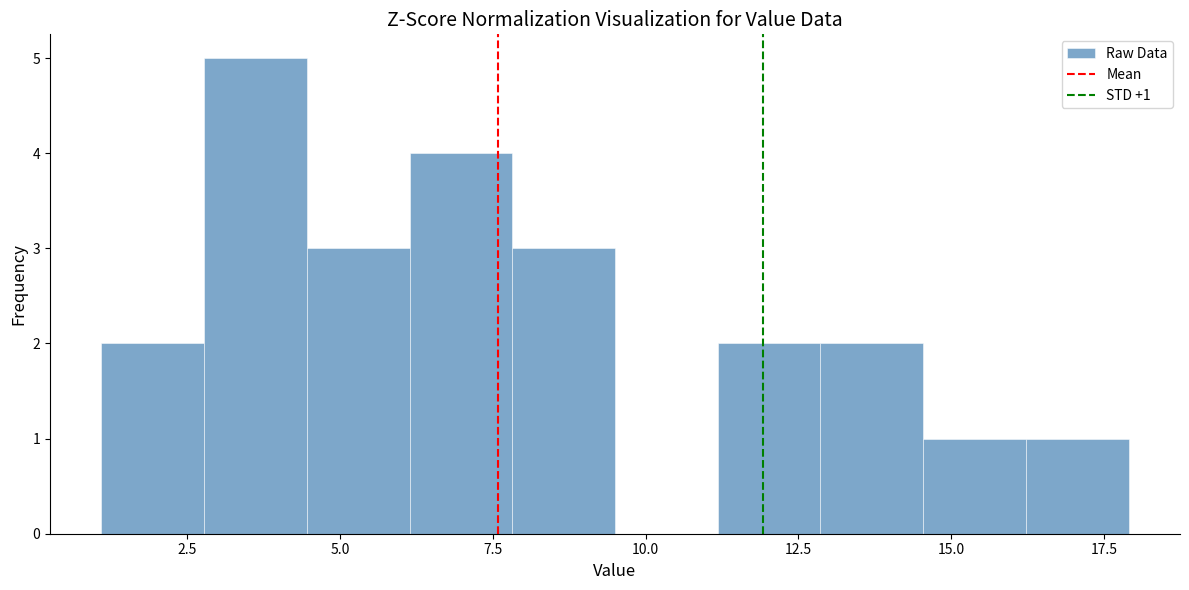

Around what value on the x-axis is the tallest bar? Give the approximate position of its centre, as read against the axis.

3.5